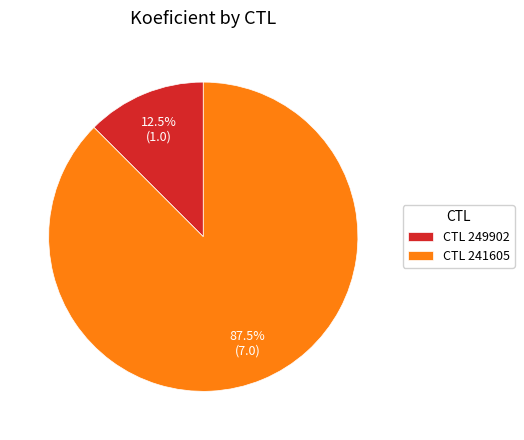

What is the majority slice?

CTL 241605